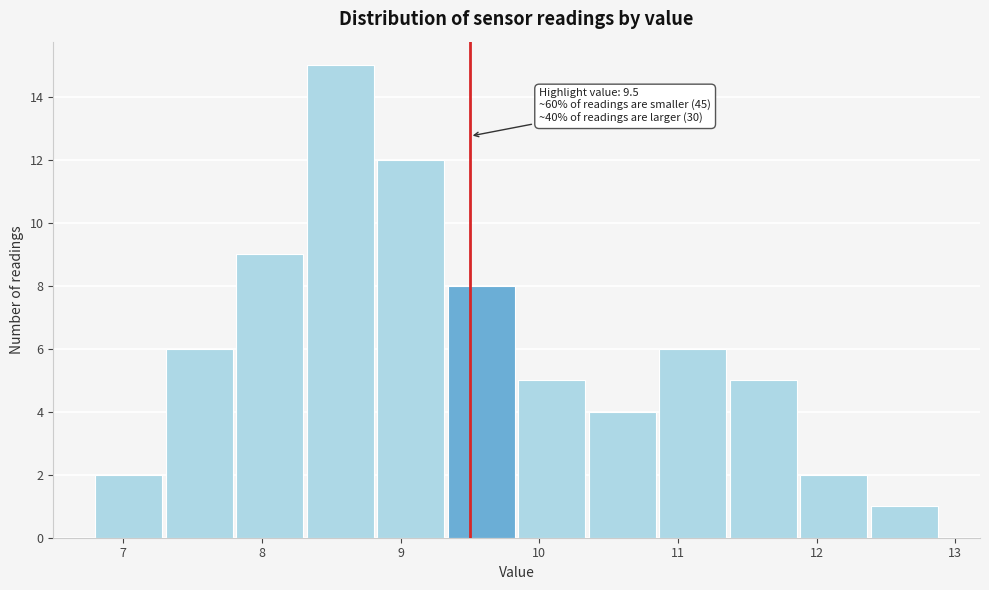

Which range on the x-axis has the tallest bar?

8.3 to 8.8